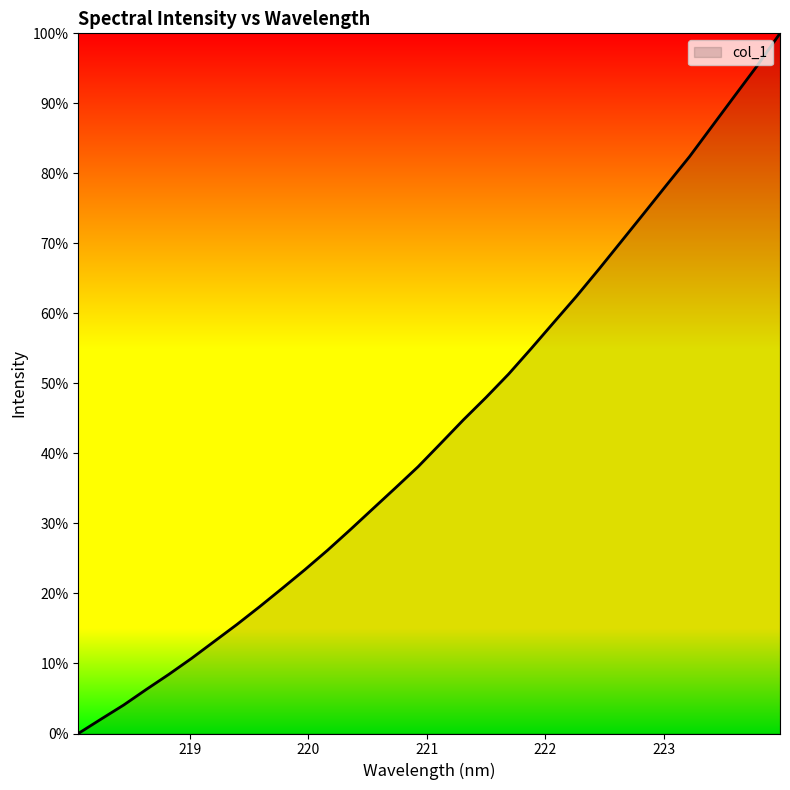

True or false: there are more than 0 points higher than both neighbors.

False